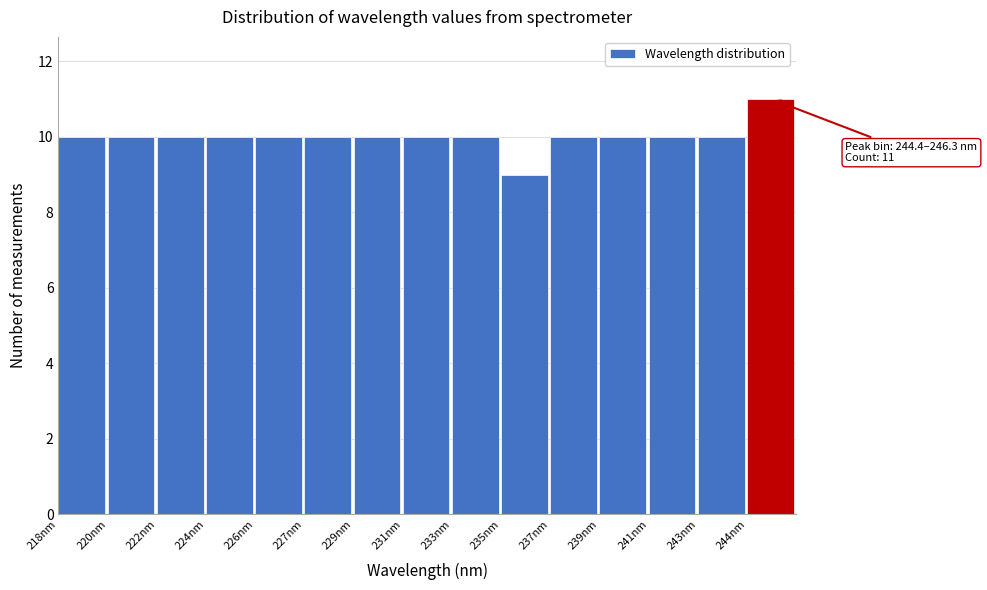

Reading left to right, transcribe all the data shown in this chart.

10	10	10	10	10	10	10	10	10	9	10	10	10	10	11